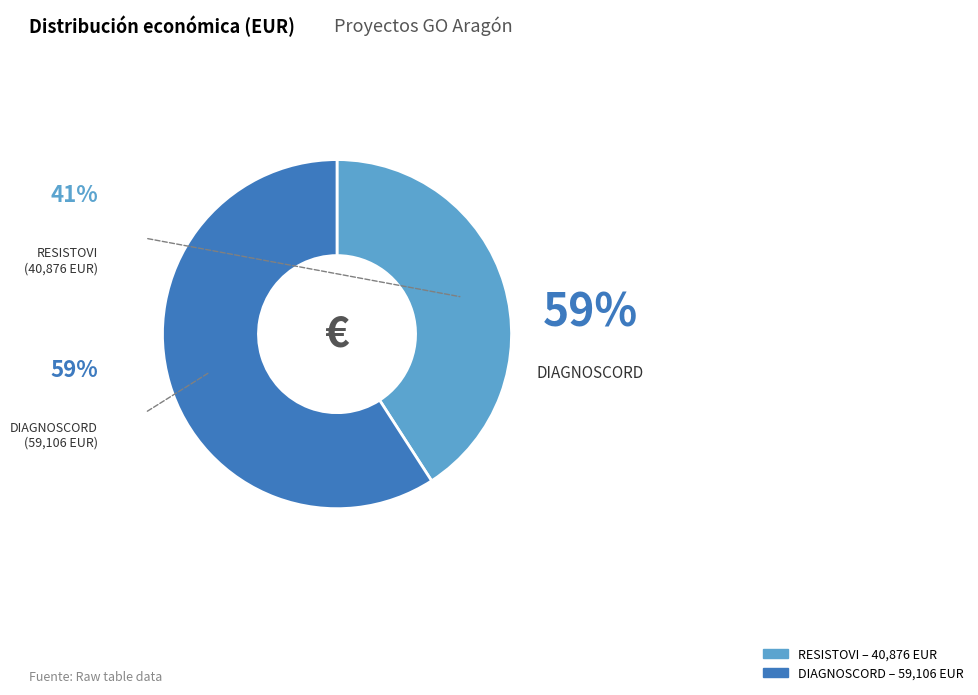

Does any single category account for the majority?

Yes